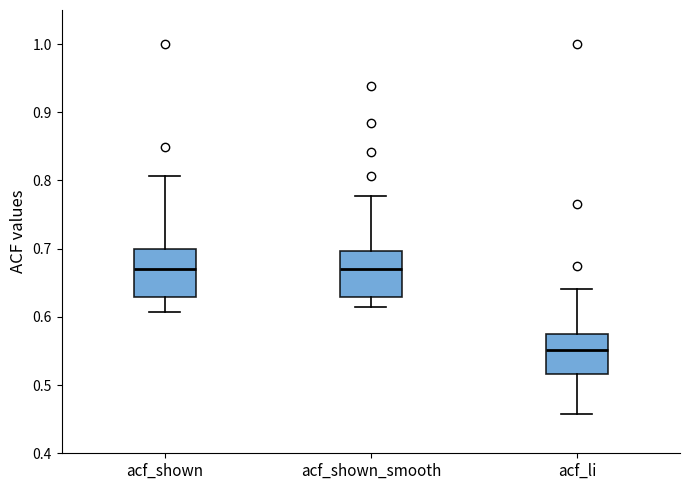

Where is the upper edge of the box for acf_shown_smooth on the y-axis? The values are not printed on the chart, so give them approximately, as read against the axis.

0.70